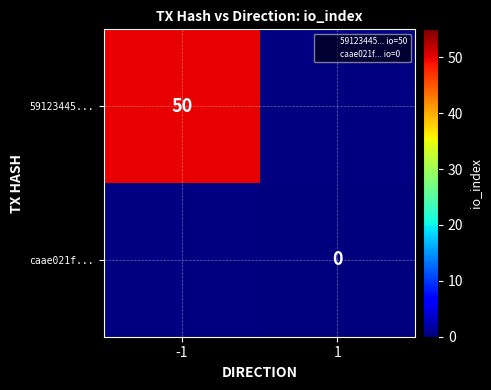

True or false: 59123445... has a value of 11.2 at -1.

False